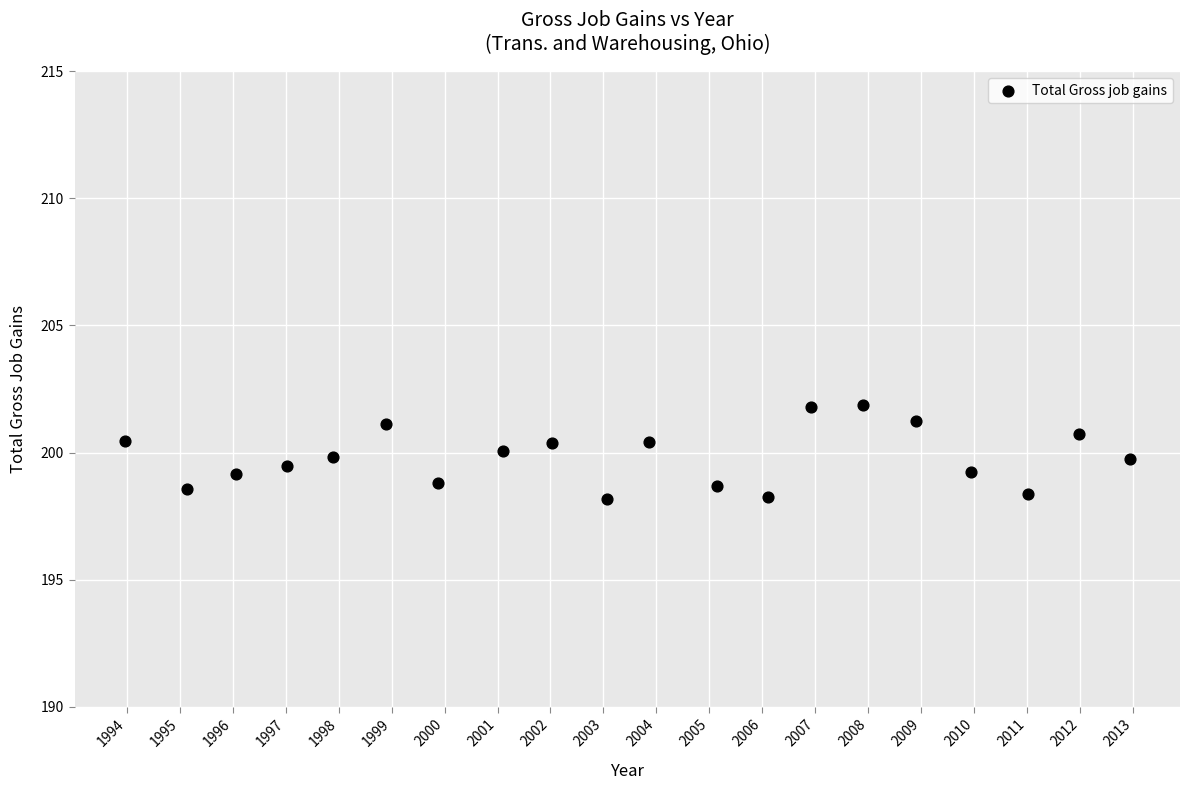

What is the range of X values (max minus min)?

19.0